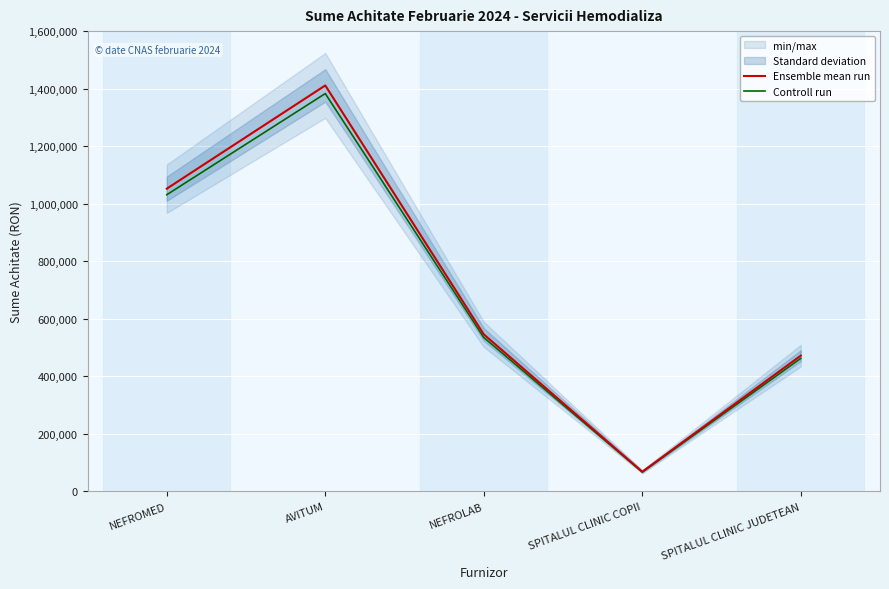

The Controll run series shows 572727.2 at AVITUM. True or false?

False